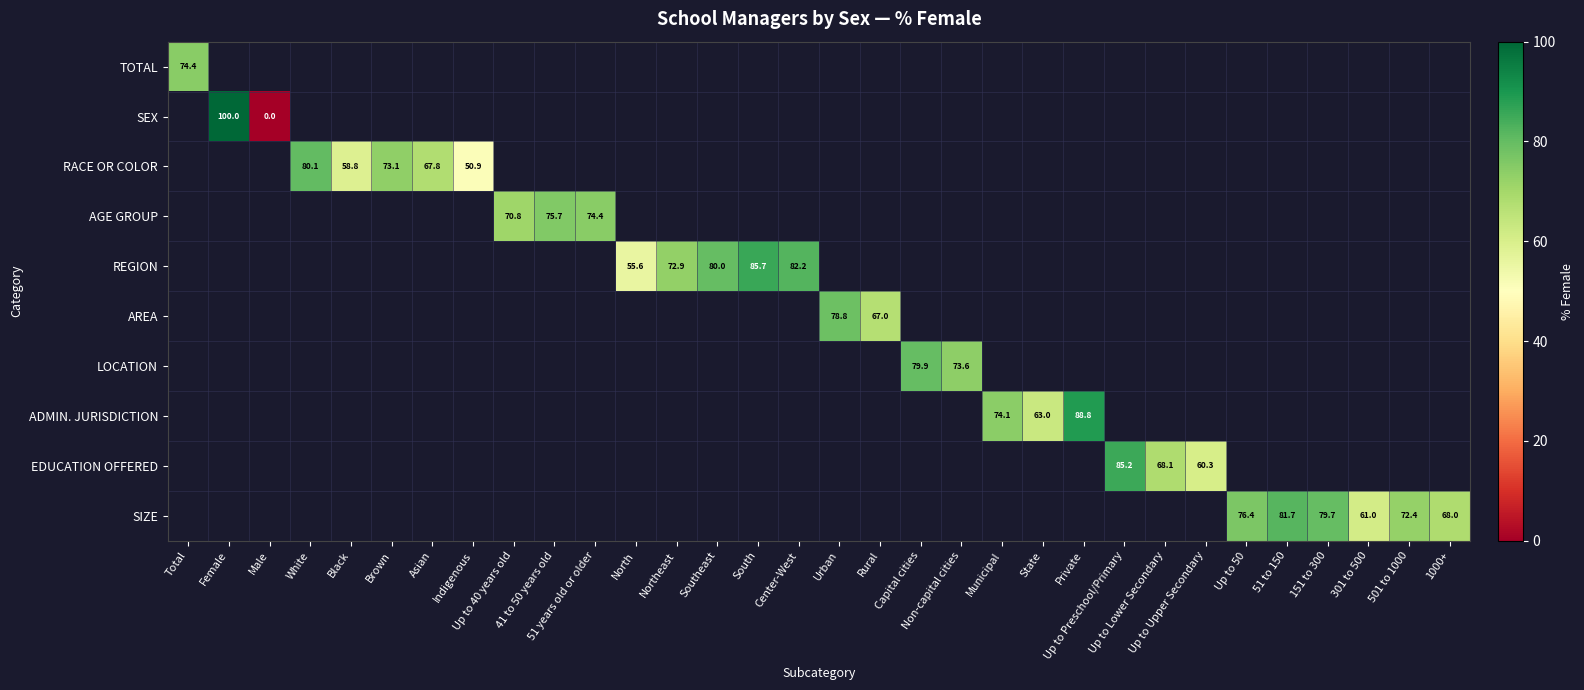

Which label corresponds to the largest value in the chart?

Female